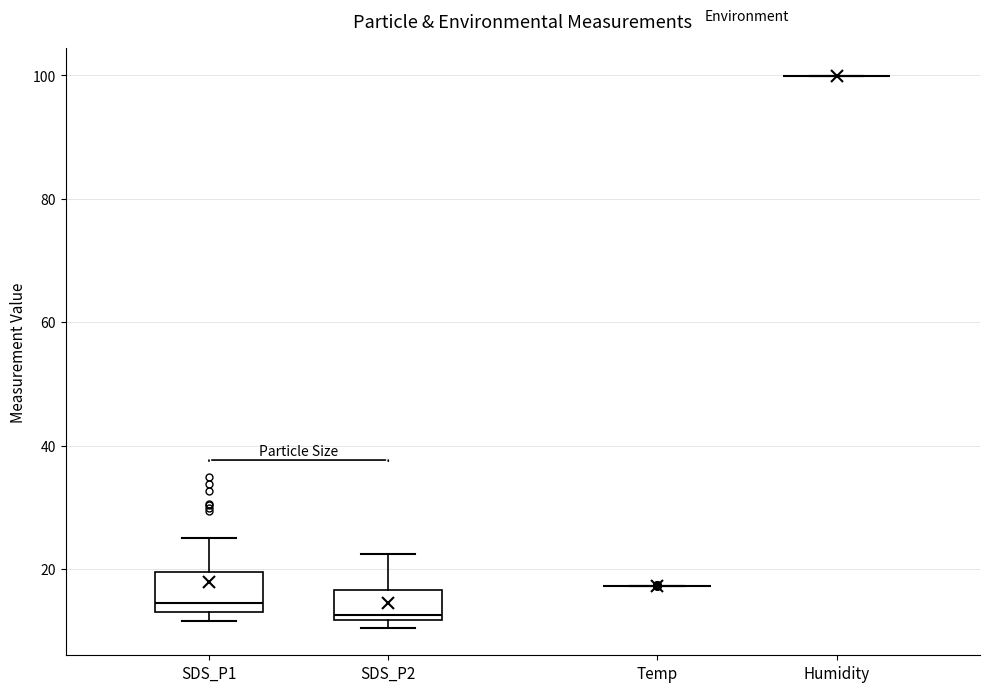

Reading left to right, transcribe this box plot: for each box, give where its median line is, the range the box spans, and where its two whiskers end, as read against the y-axis. The values are not printed on the chart, so give them approximately, as read against the axis.

SDS_P1: median 14, box 12 to 20, whiskers 12 (just below the box's lower edge) to 26
SDS_P2: median 12 (just above the box's lower edge), box 12 to 16, whiskers 10 to 22
Temp: box collapsed to a line at 18, whiskers 18 to 18
Humidity: box collapsed to a line at 100, whiskers 100 to 100